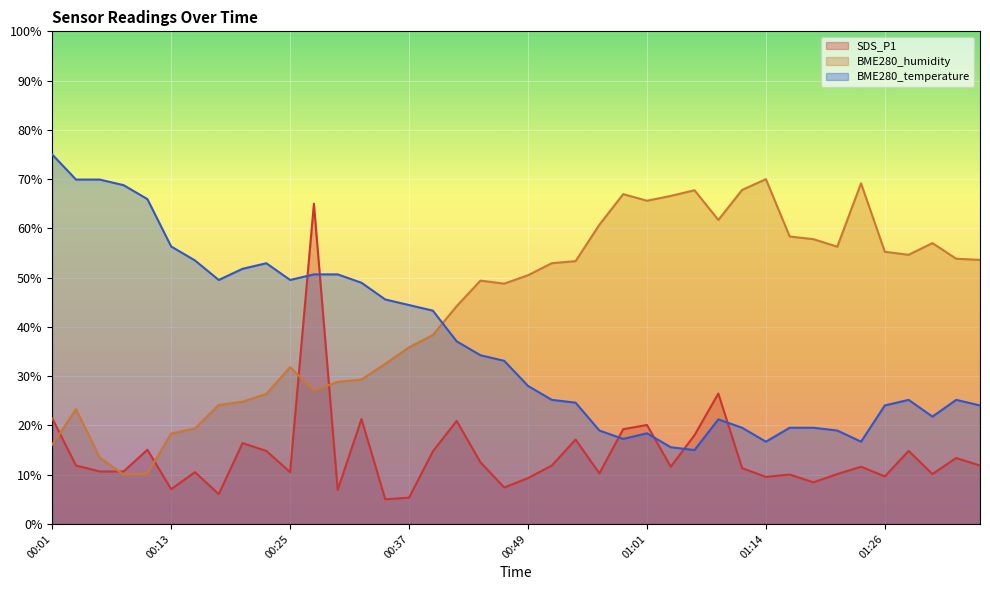

Does the chart display data point markers on the line(s)?

No